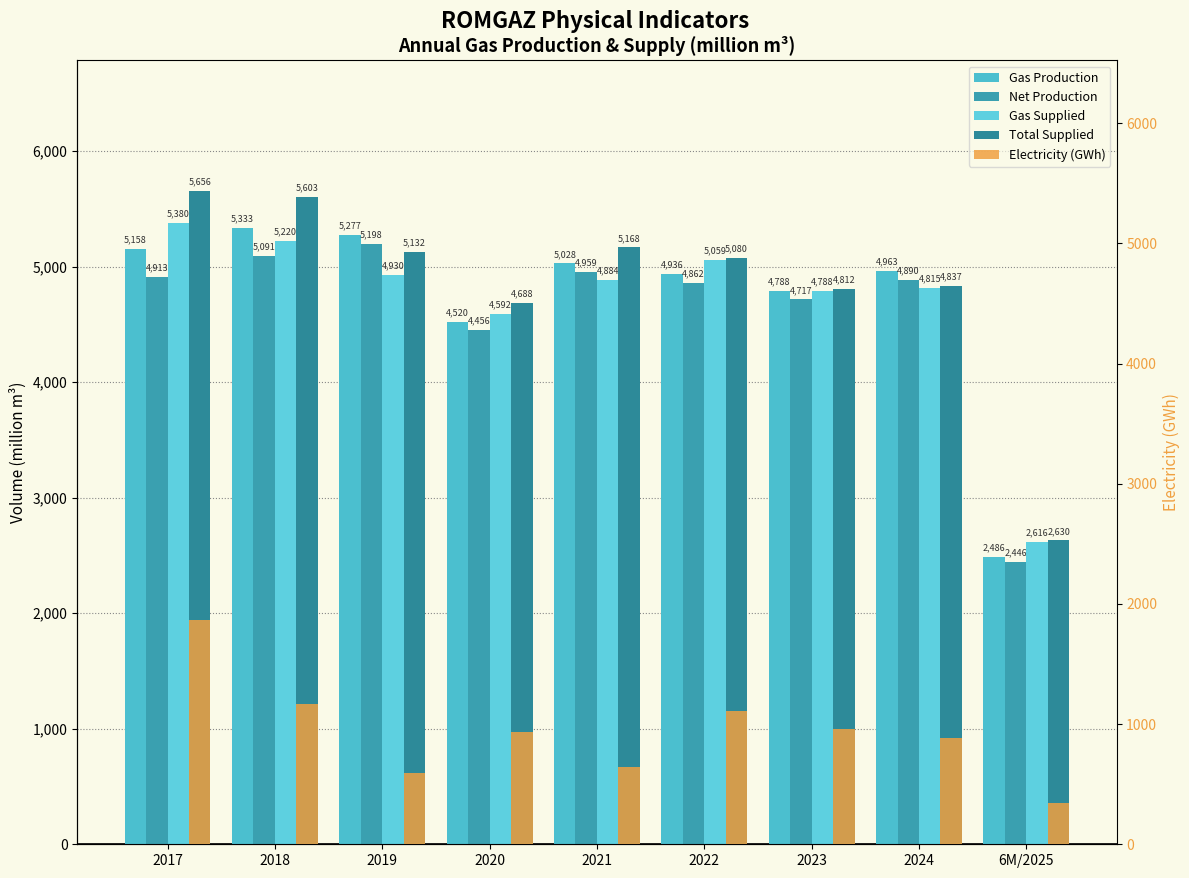

What is the average value of the Electricity (GWh) series?

943.5